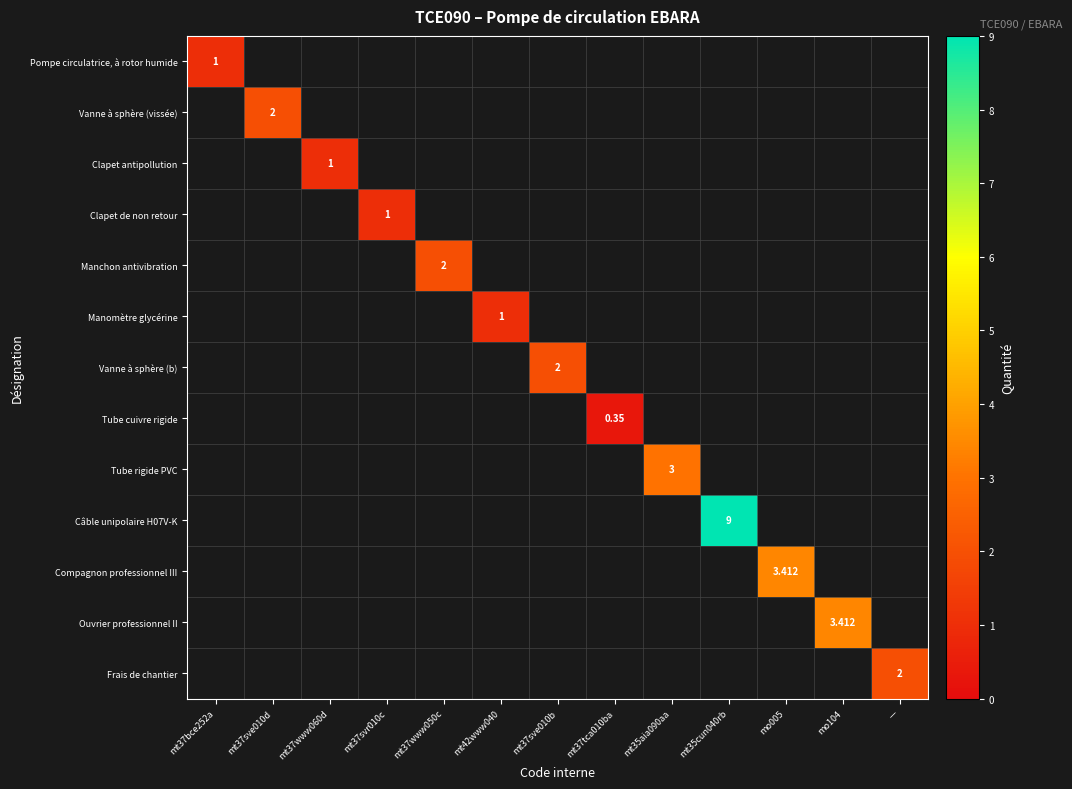

Which category has the highest value across all series?

mt35cun040rb